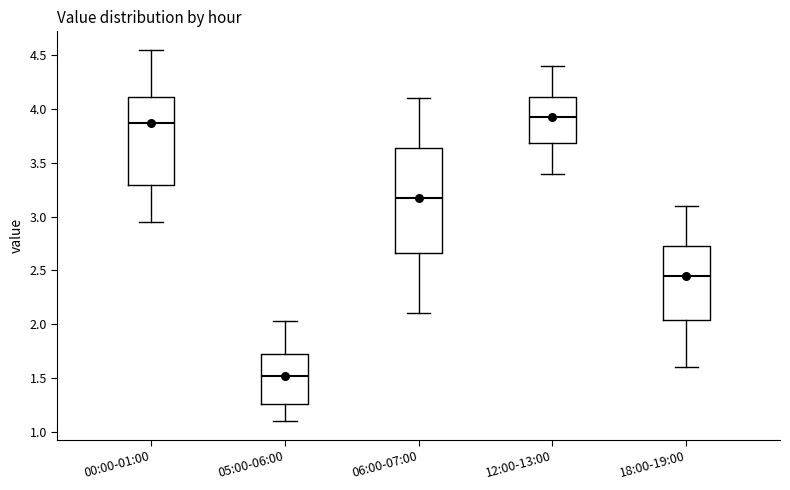

Reading left to right, read every box against the y-axis: the position of its median line, the range the box covers, and the ends of its whiskers. The values are not printed on the chart, so give them approximately, as read against the axis.

00:00-01:00: median 3.90, box 3.30 to 4.10, whiskers 2.95 to 4.55
05:00-06:00: median 1.50, box 1.25 to 1.70, whiskers 1.10 to 2.05
06:00-07:00: median 3.20, box 2.65 to 3.65, whiskers 2.10 to 4.10
12:00-13:00: median 3.95, box 3.70 to 4.10, whiskers 3.40 to 4.40
18:00-19:00: median 2.45, box 2.05 to 2.75, whiskers 1.60 to 3.10